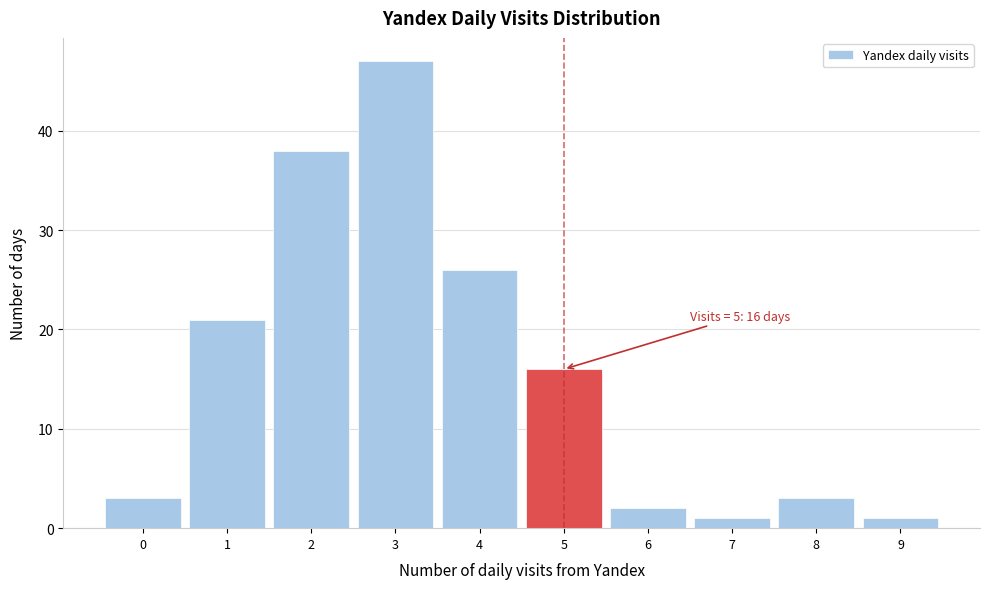

Which range on the x-axis has the tallest bar?

2.5 to 3.5